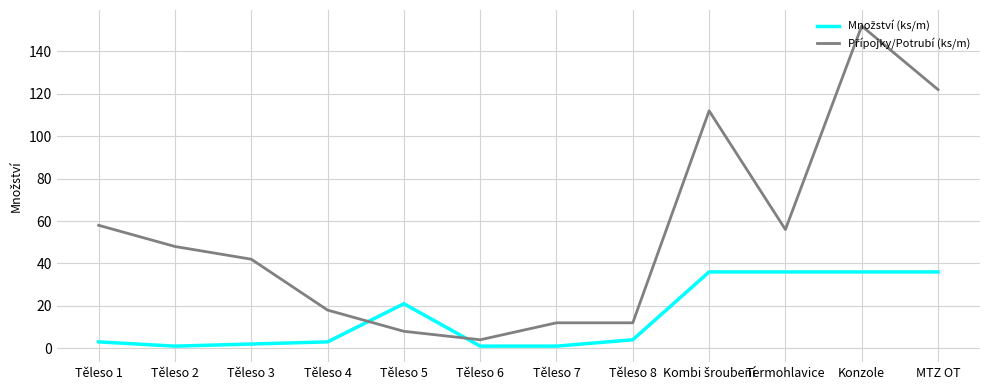

What is the maximum value shown in the chart?

152